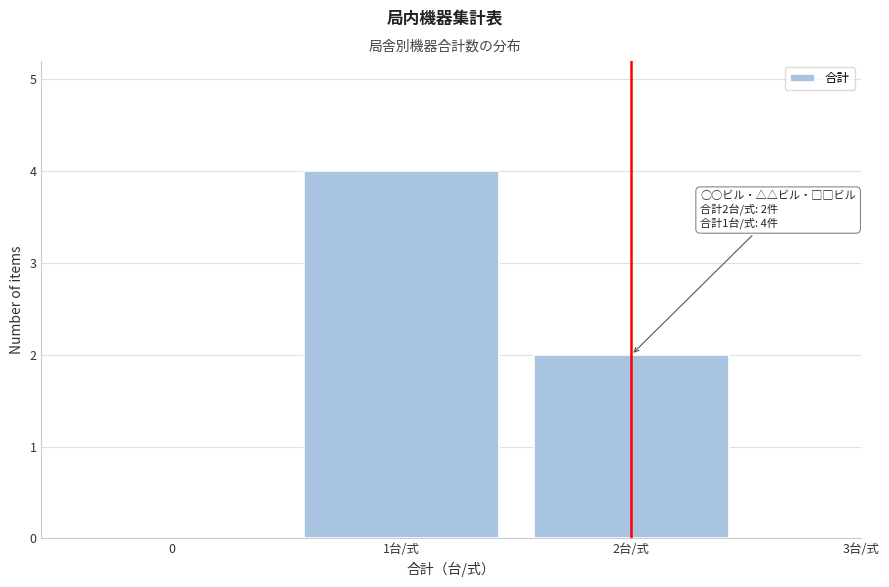

Reading left to right, extract all data points from this chart.

0=0	1台/式=4	2台/式=2